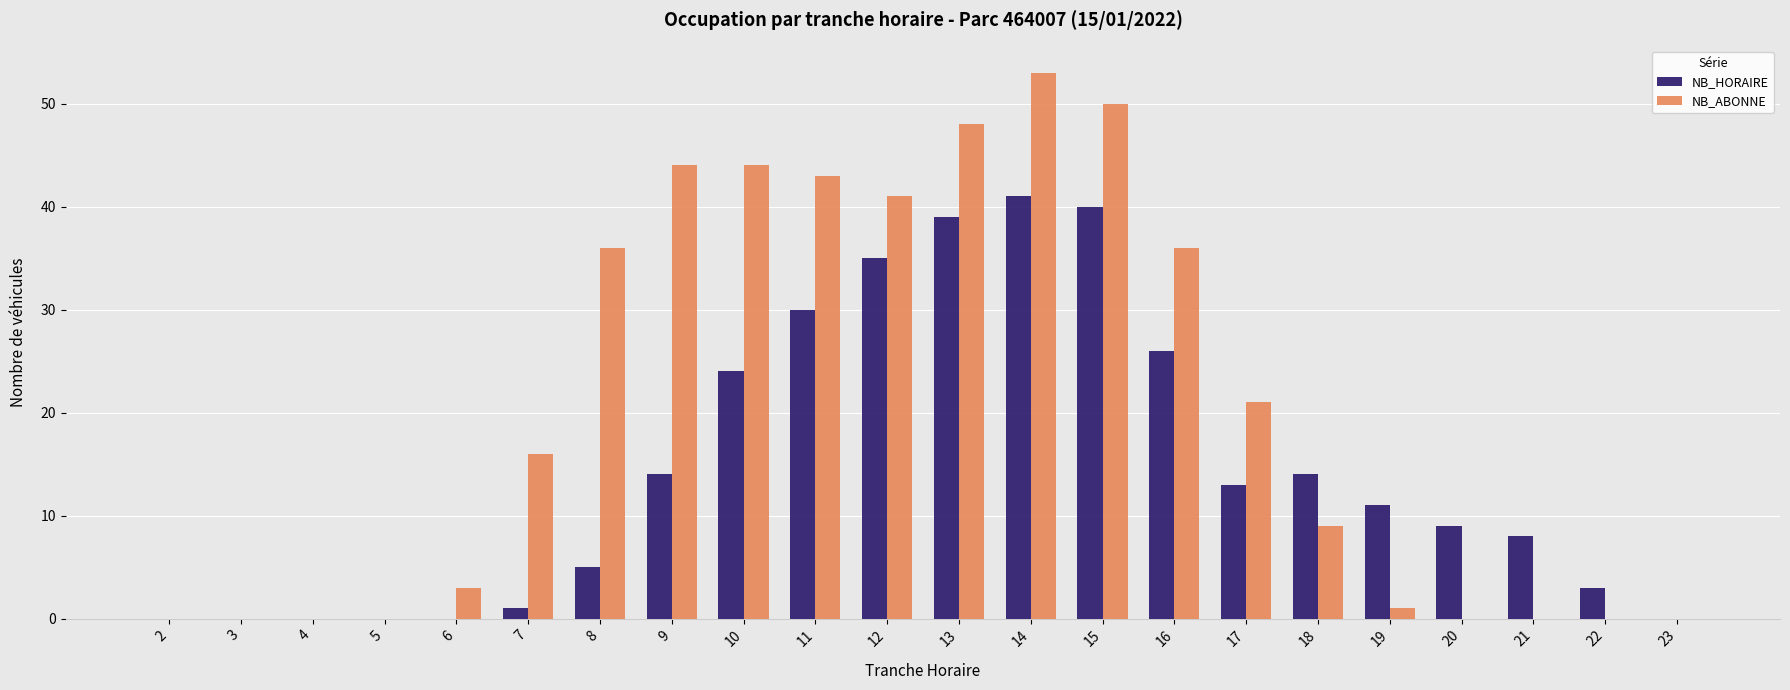

Reading left to right, extract all data points from this chart.

NB_HORAIRE: 0	0	0	0	0	1	5	14	24	30	35	39	41	40	26	13	14	11	9	8	3	0
NB_ABONNE: 0	0	0	0	3	16	36	44	44	43	41	48	53	50	36	21	9	1	0	0	0	0